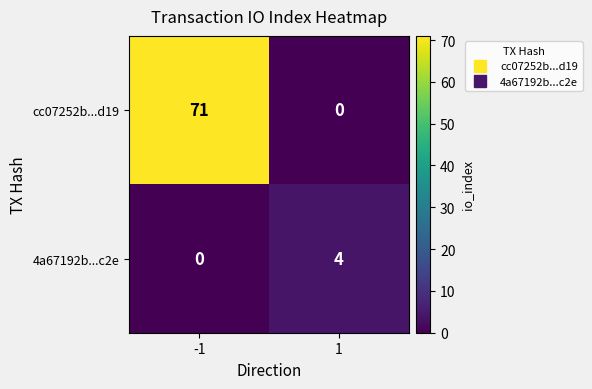

True or false: 4a67192b...c2e has a value of 4 at 1.

True